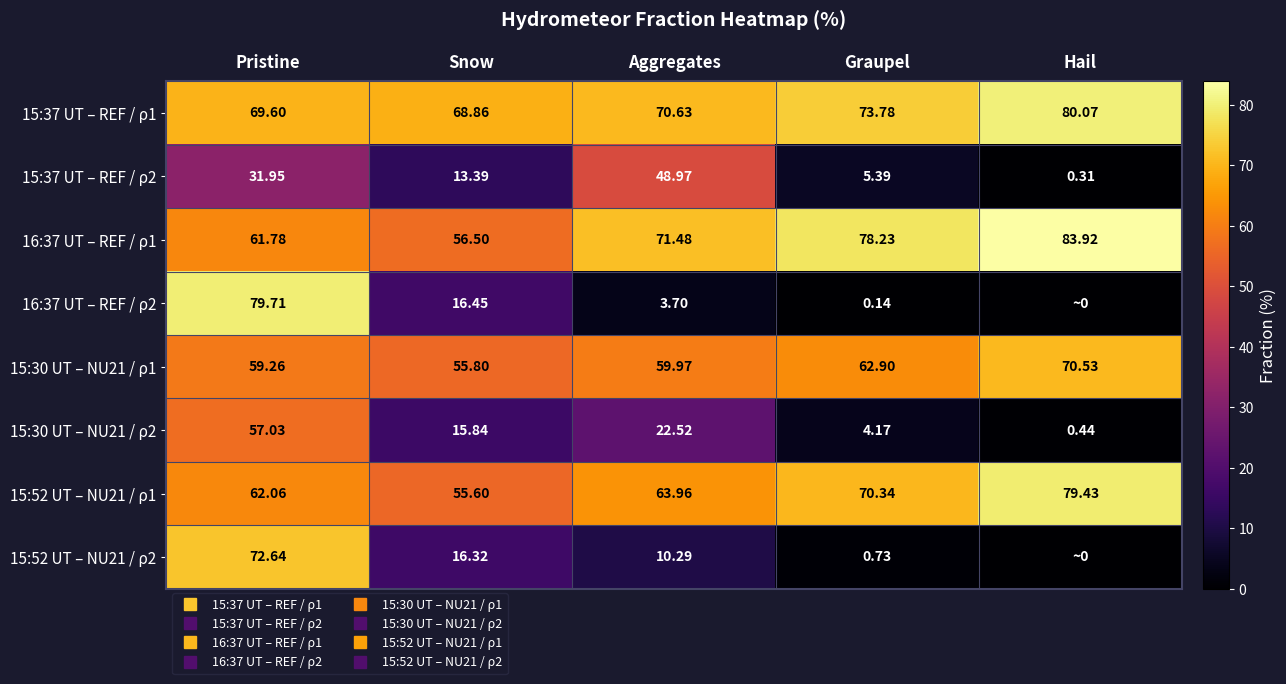

Which series has the largest total across all categories?

15:37 UT – REF / ρ1